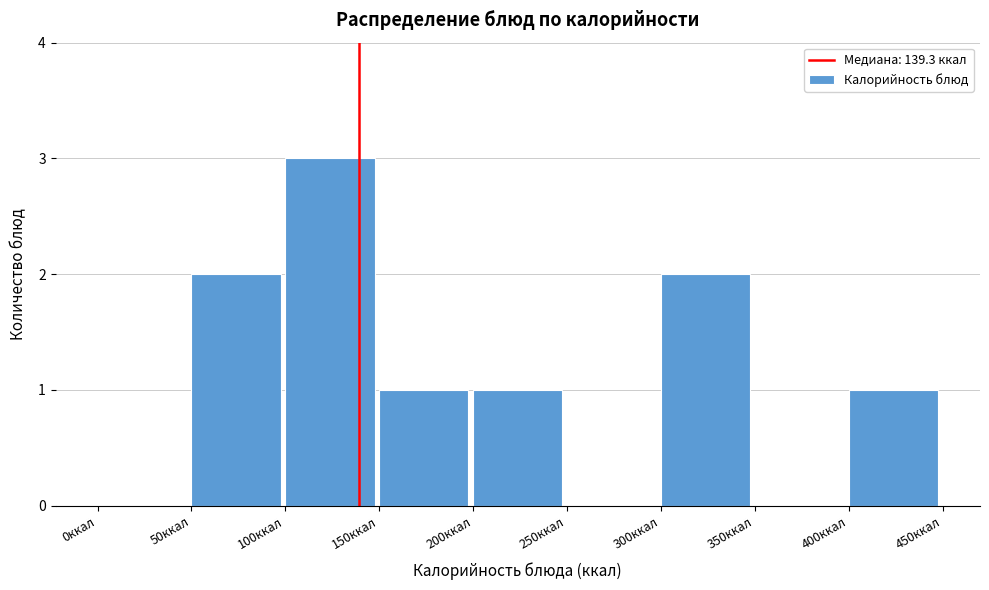

What is the height of the bar covering 300 to 350 on the x-axis? The values are not printed on the chart, so give them approximately, as read against the axis.

2